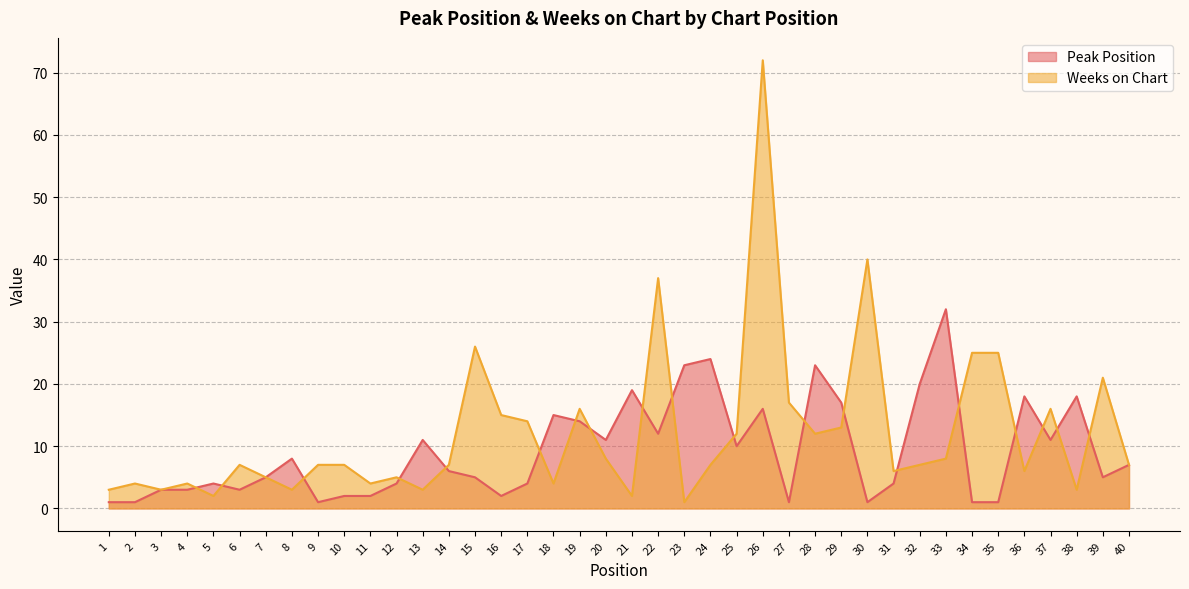

Does the chart display data point markers on the line(s)?

No